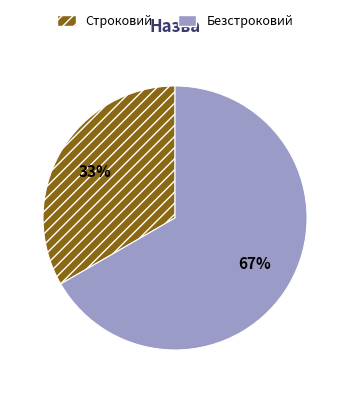

To the nearest percent, what is the average slice percentage?

50%